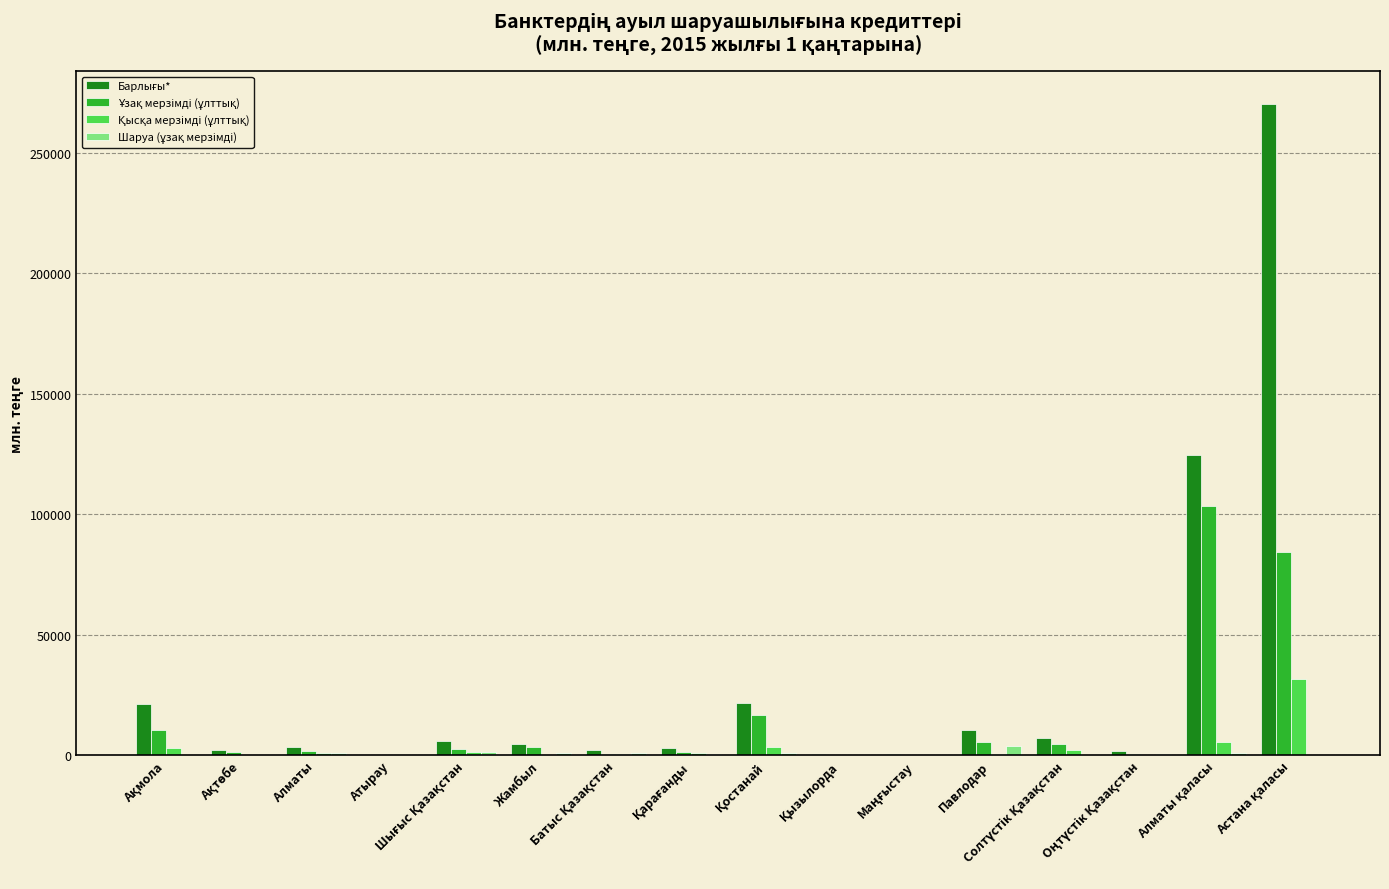

What is the greatest value displayed?

270283.7